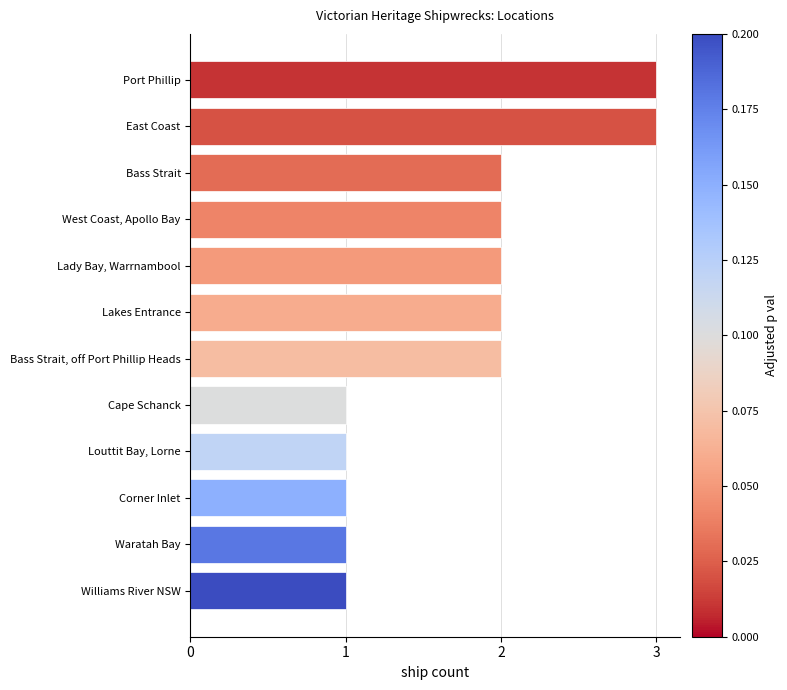

What value does the data have at East Coast?

3